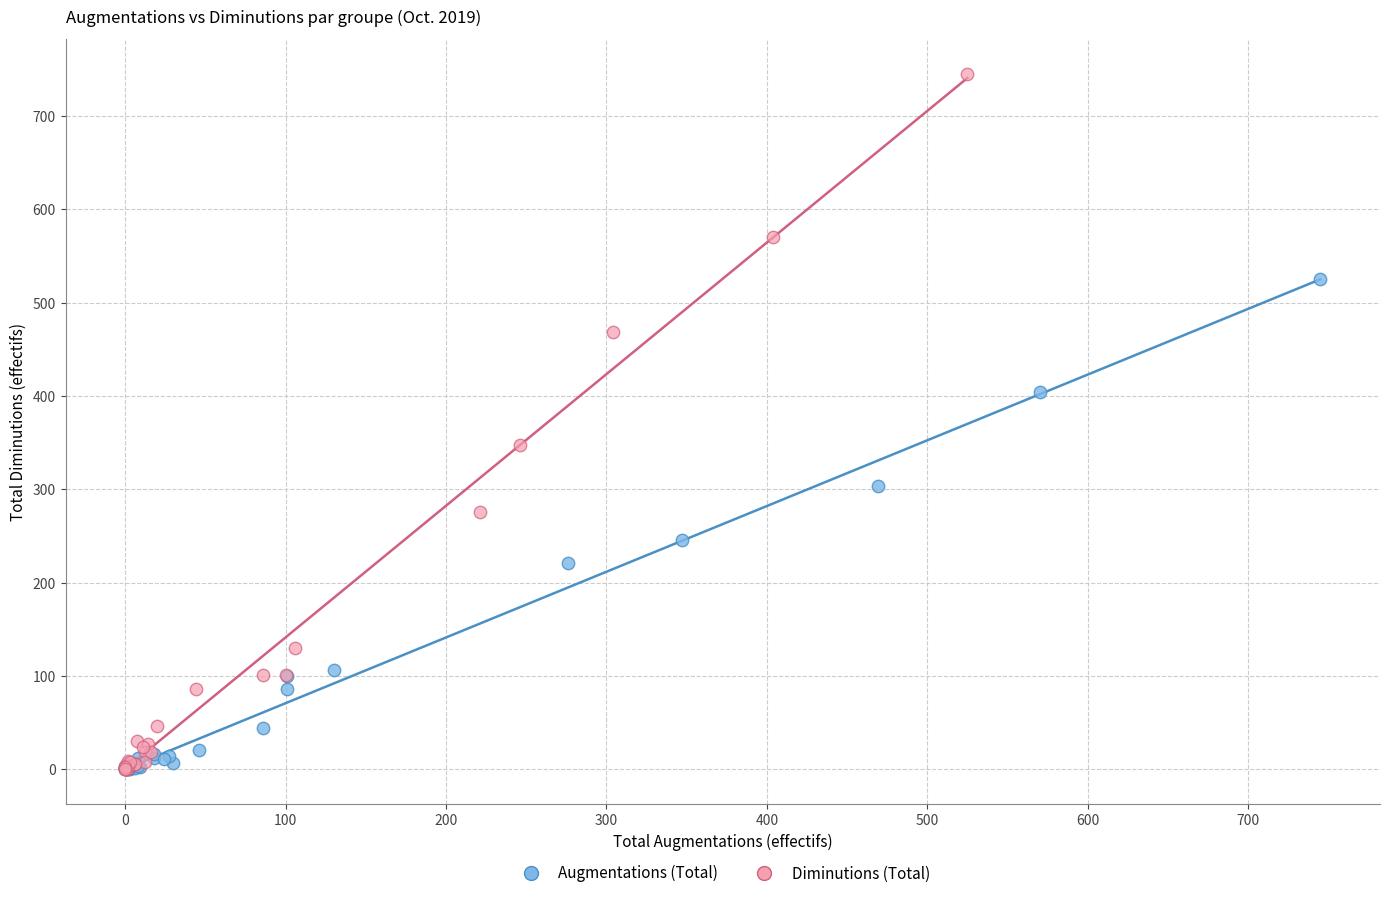

Which series has the widest spread of Y values?

Diminutions (Total)